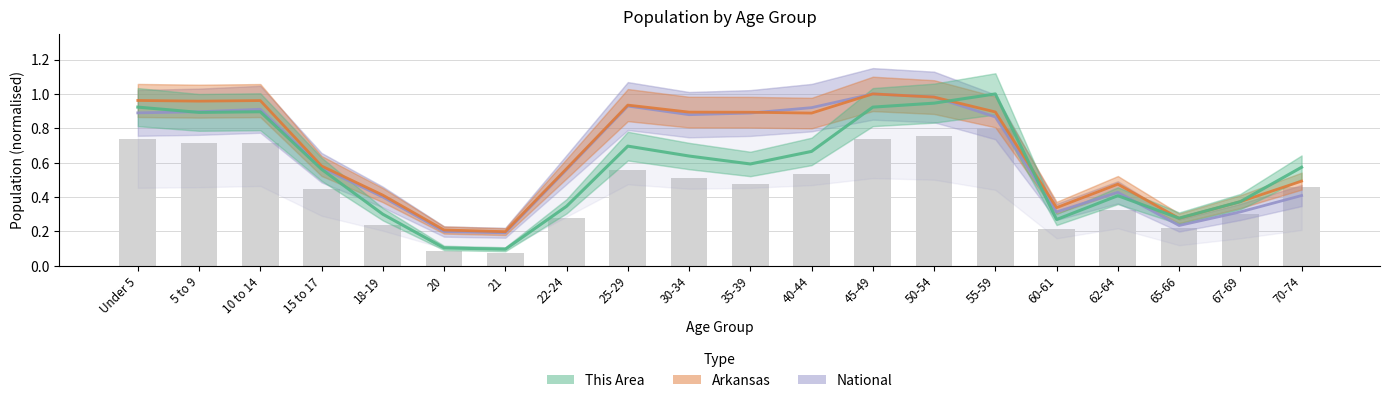

At 70-74, list the series in order from smallest to largest.

National, Arkansas, This Area